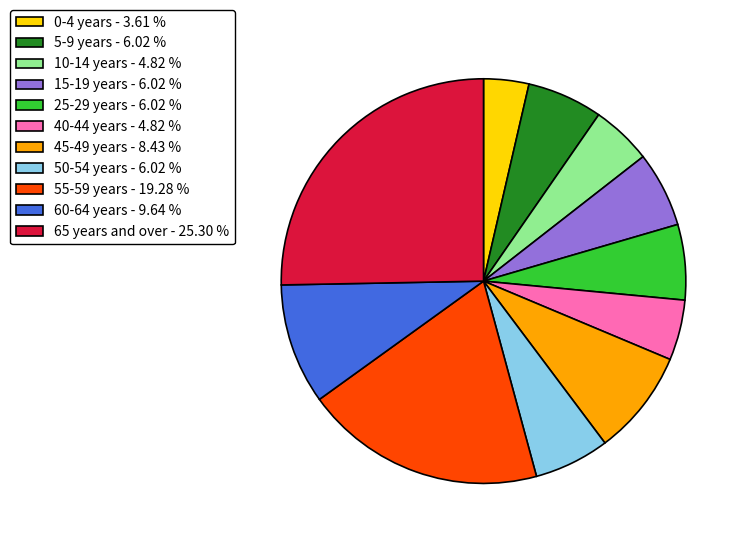

Approximately how many times larger is the value at 60-64 years - 9.64 % compared to 65 years and over - 25.30 %?

0.4